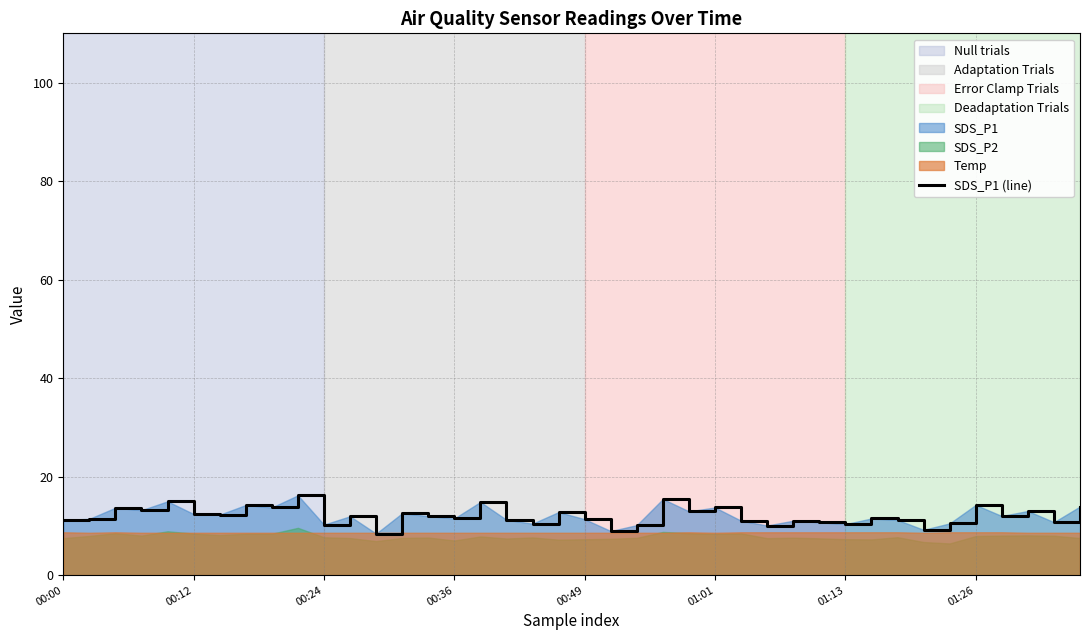

Approximately how many times larger is the value at 37 compared to 22?

1.3